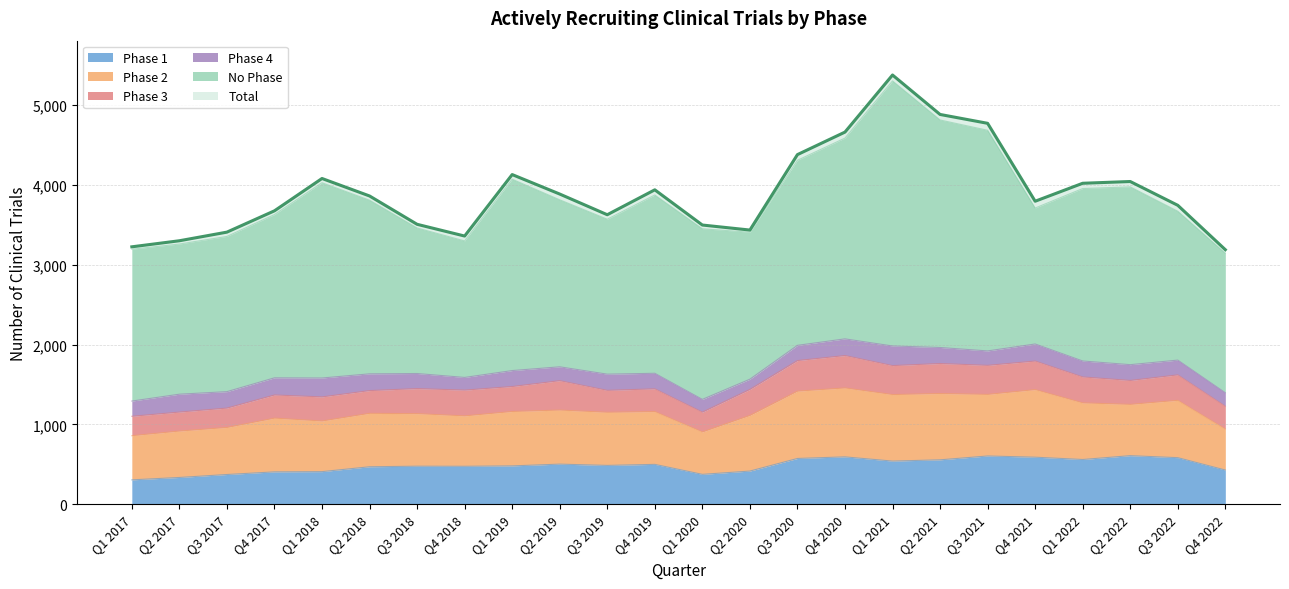

How many values in the Phase 2 series exceed 673?

11